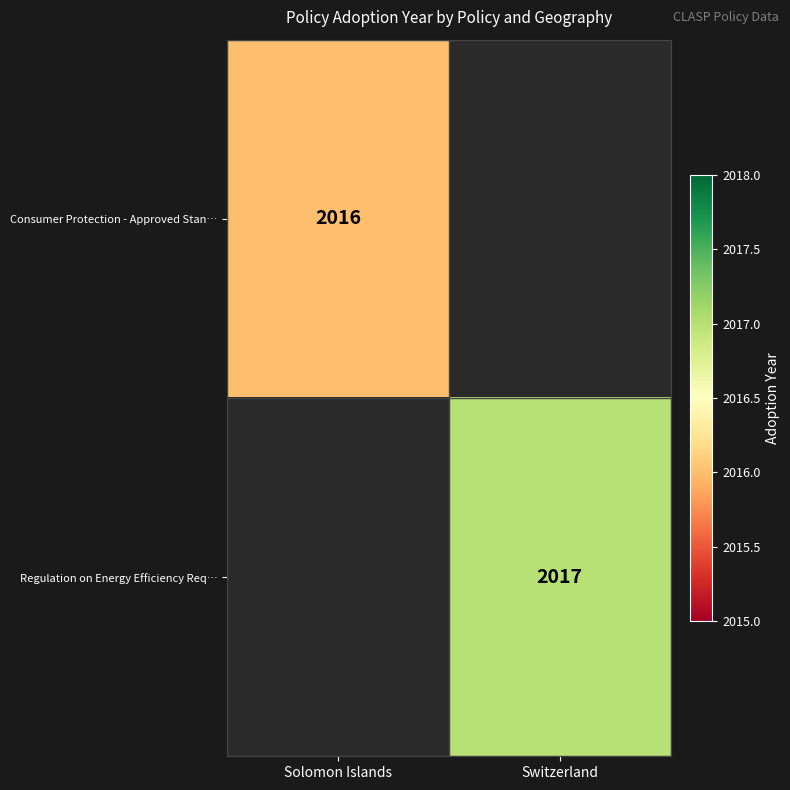

The value of Consumer Protection - Approved Stan… at Solomon Islands is 2961. True or false?

False